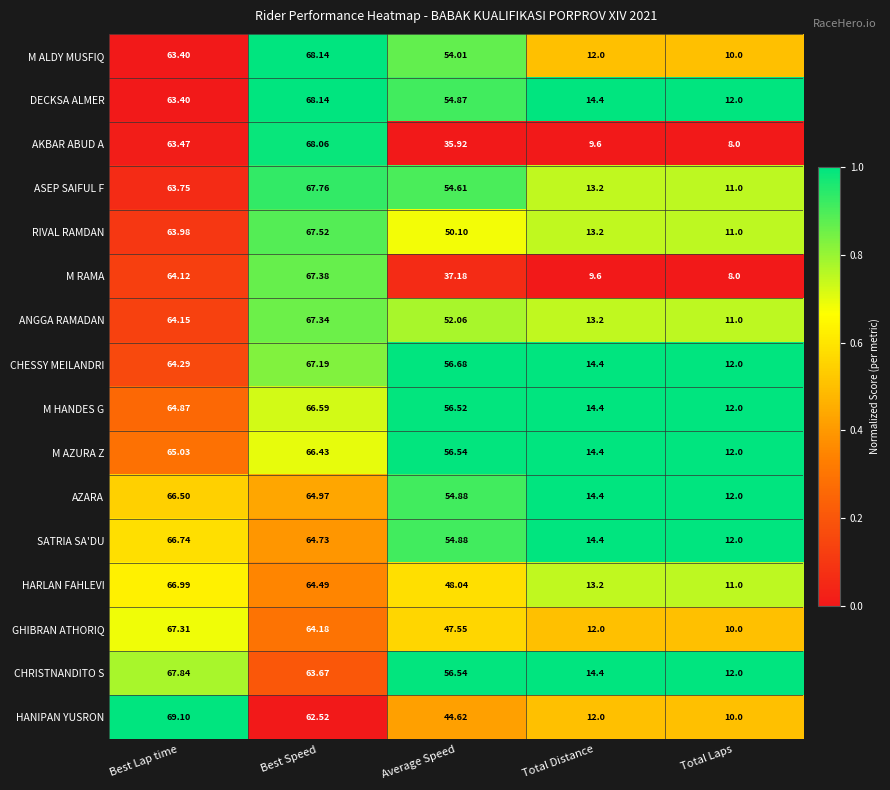

Which series changed the most between Best Speed and Total Laps?

AKBAR ABUD A